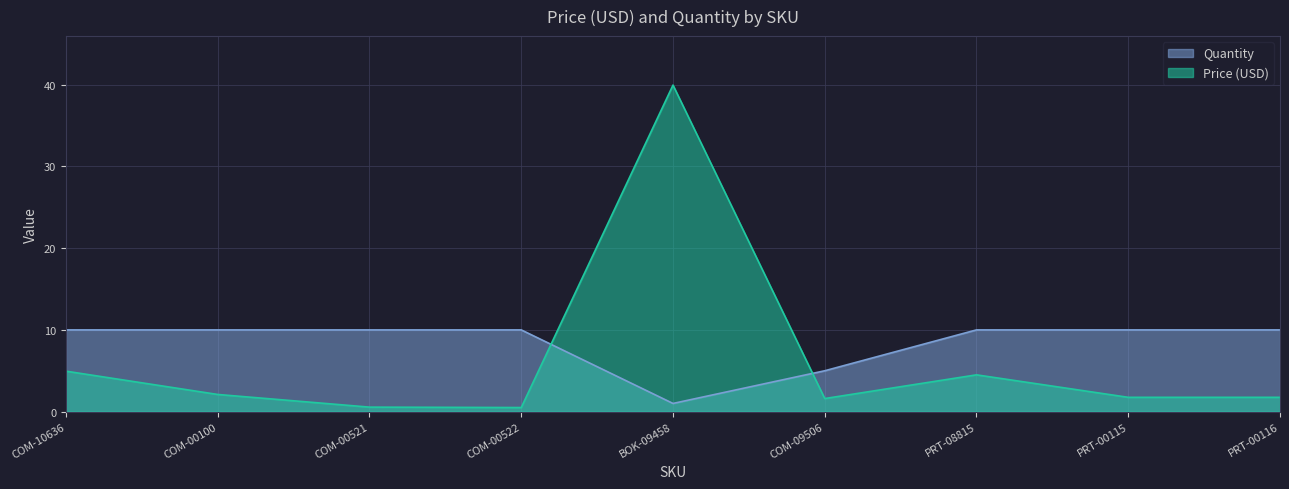

How many lines are shown in the chart?

2